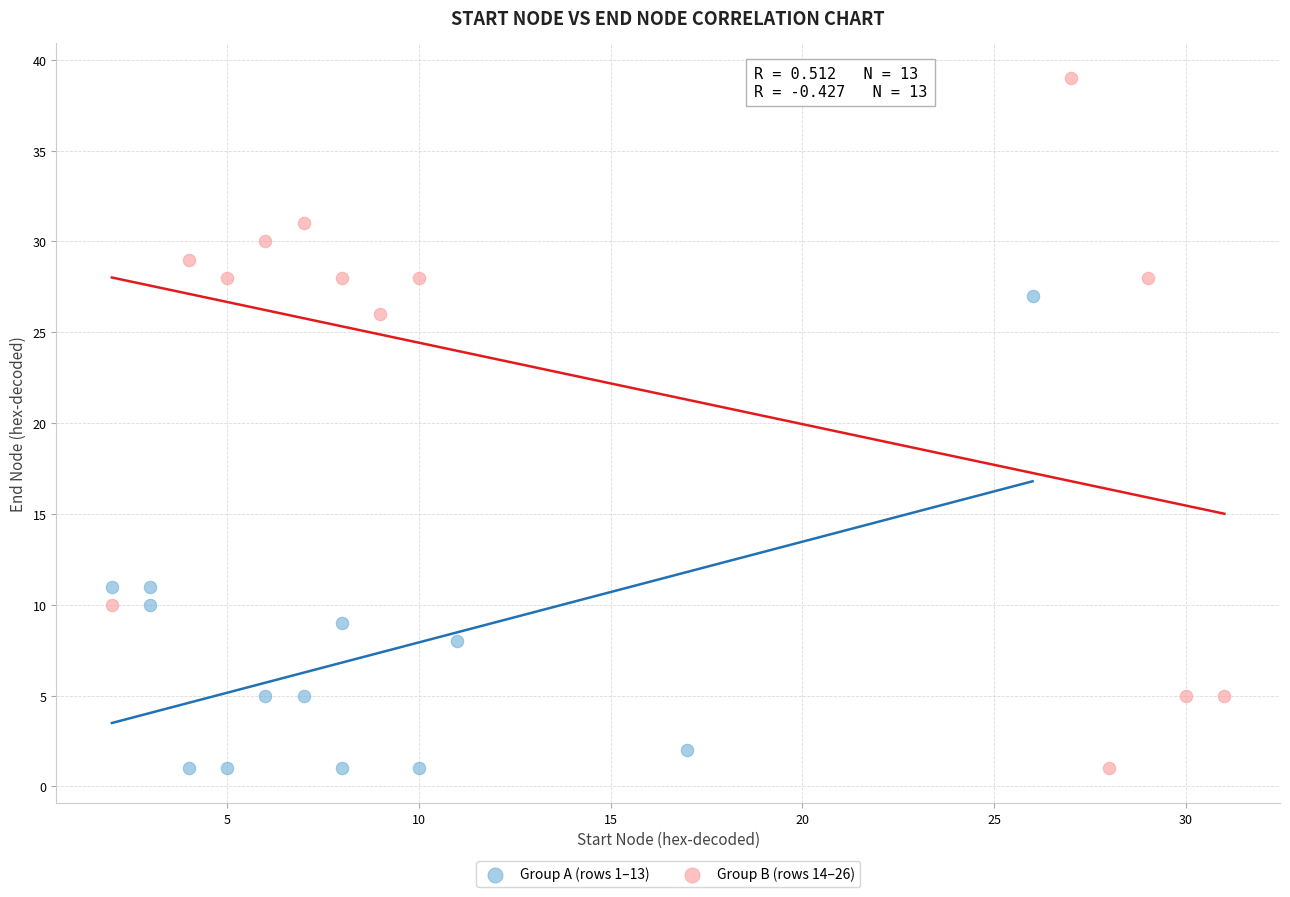

Which series reaches the maximum Y coordinate?

Group B (rows 14–26)